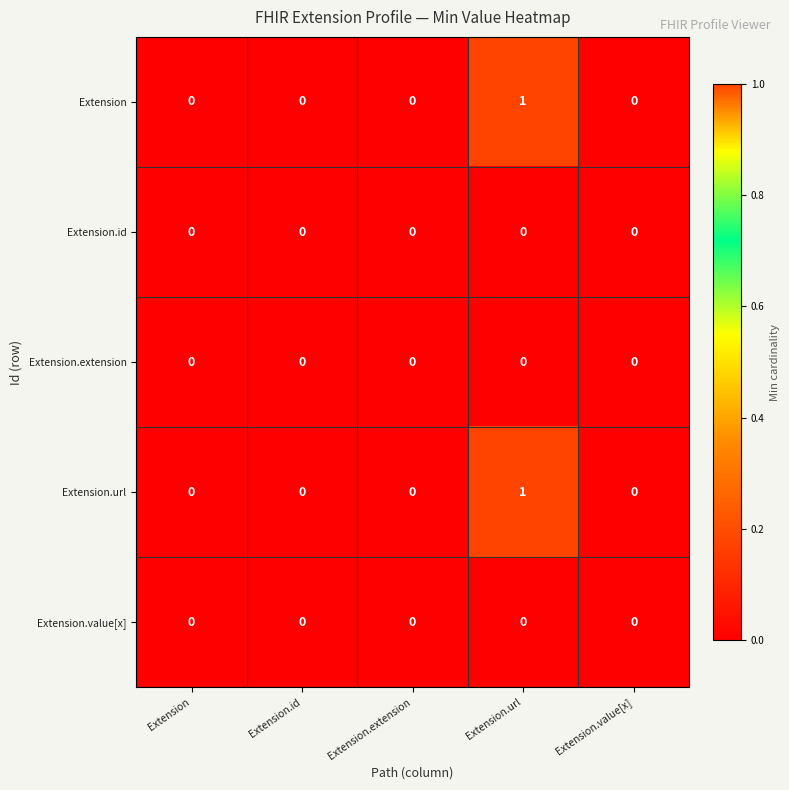

Count the number of data series in this chart.

5